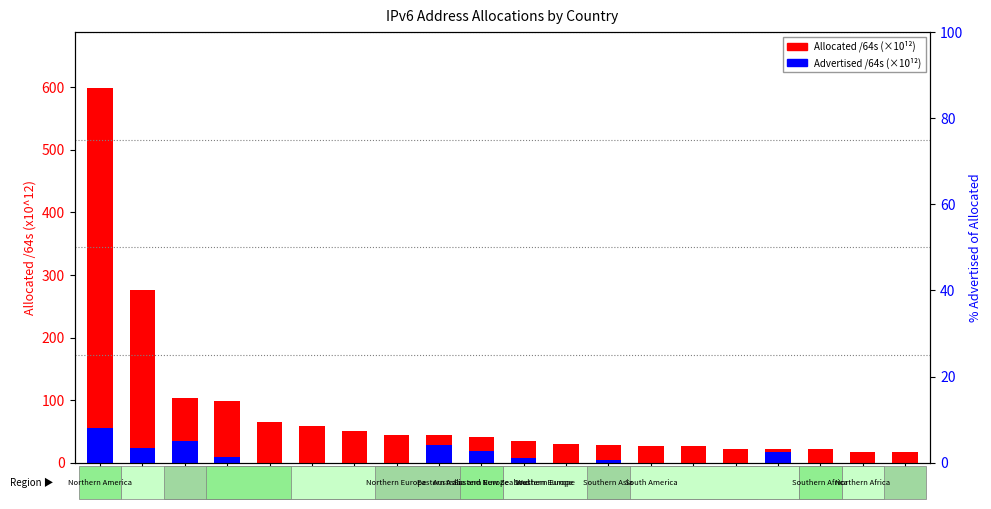

Is it true that Allocated /64s (×10¹²) equals 10.0 at ES?

False